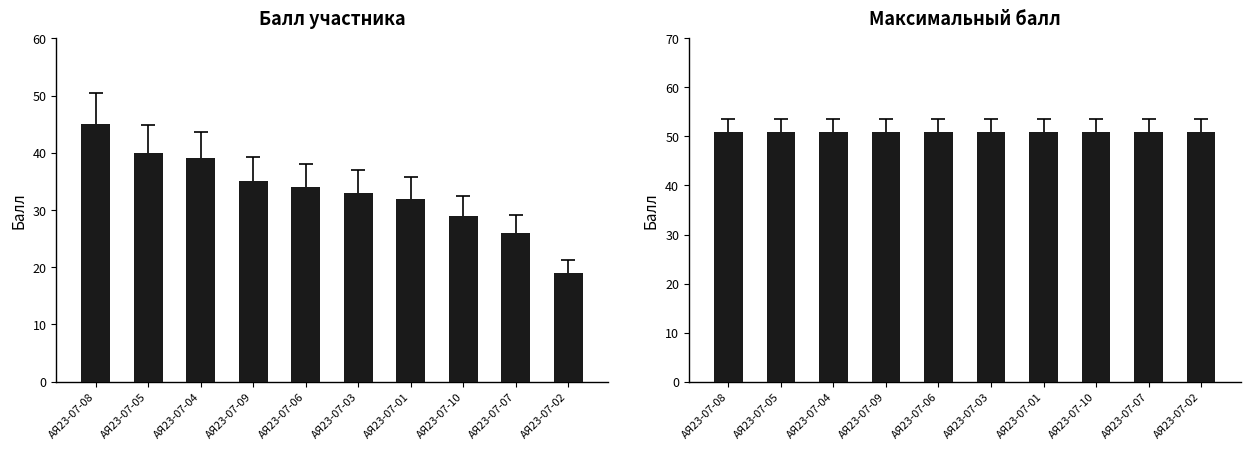

What is the sum of all Балл участника values?

332